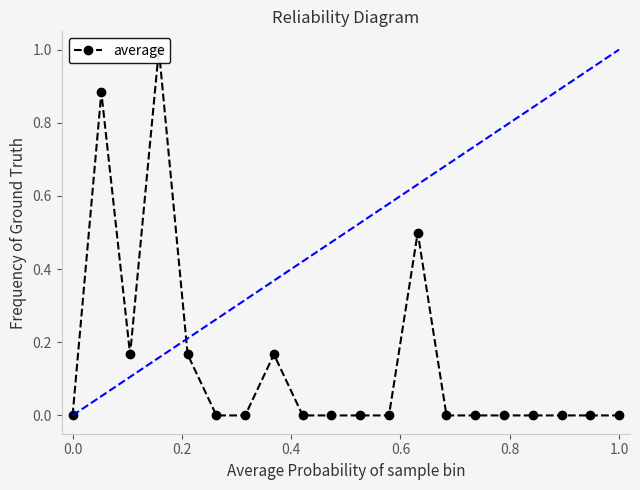

The value at 1.0 is 0.0. True or false?

True